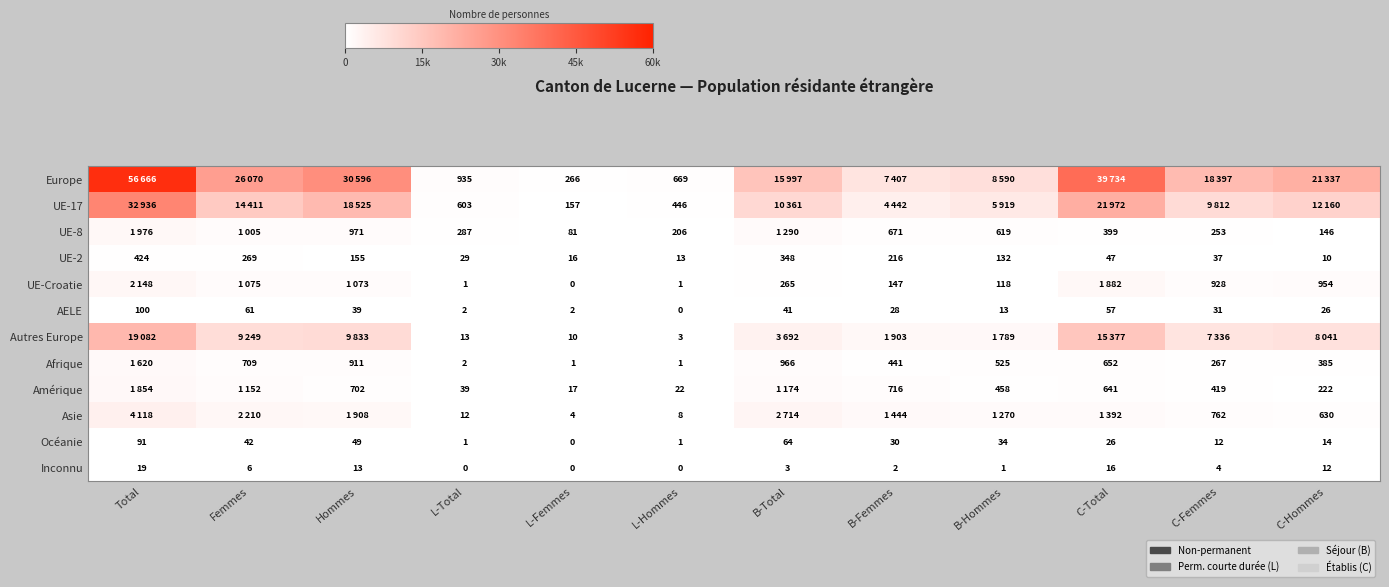

Which category has the highest value in the AELE series?

Total